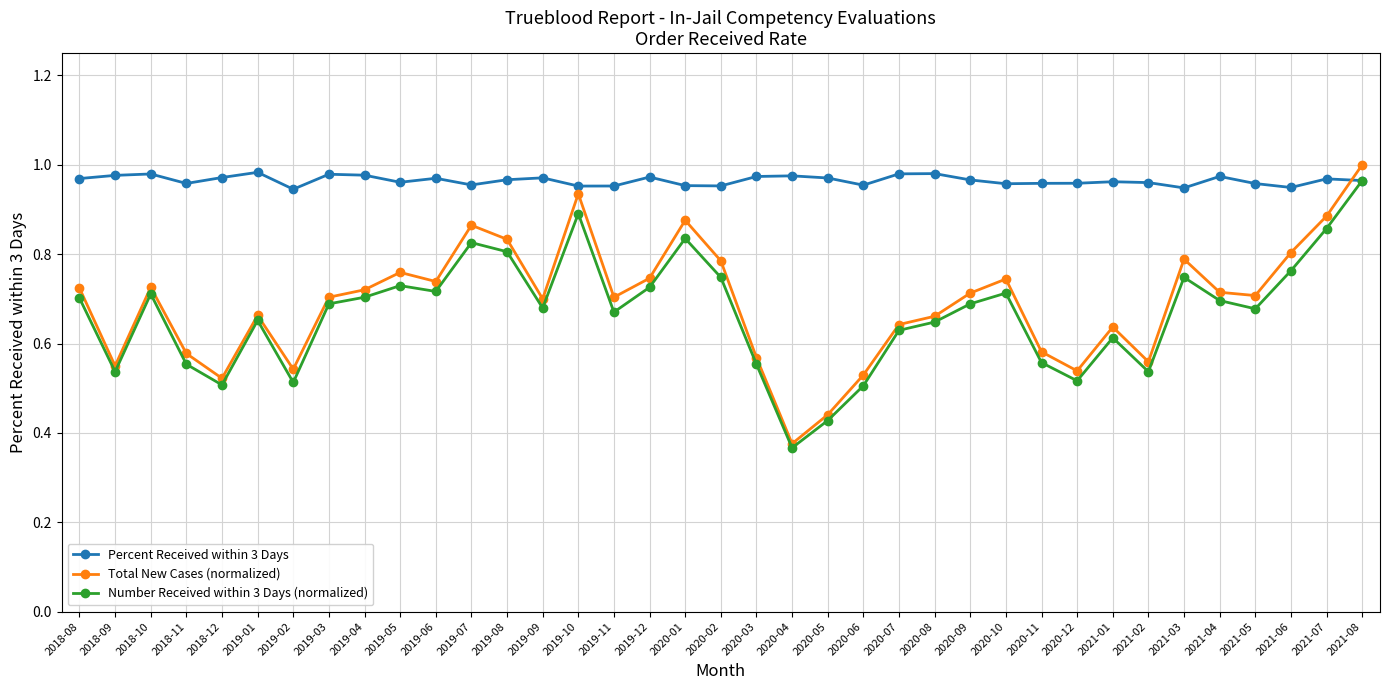

At which label does Number Received within 3 Days (normalized) reach its peak?

2021-08